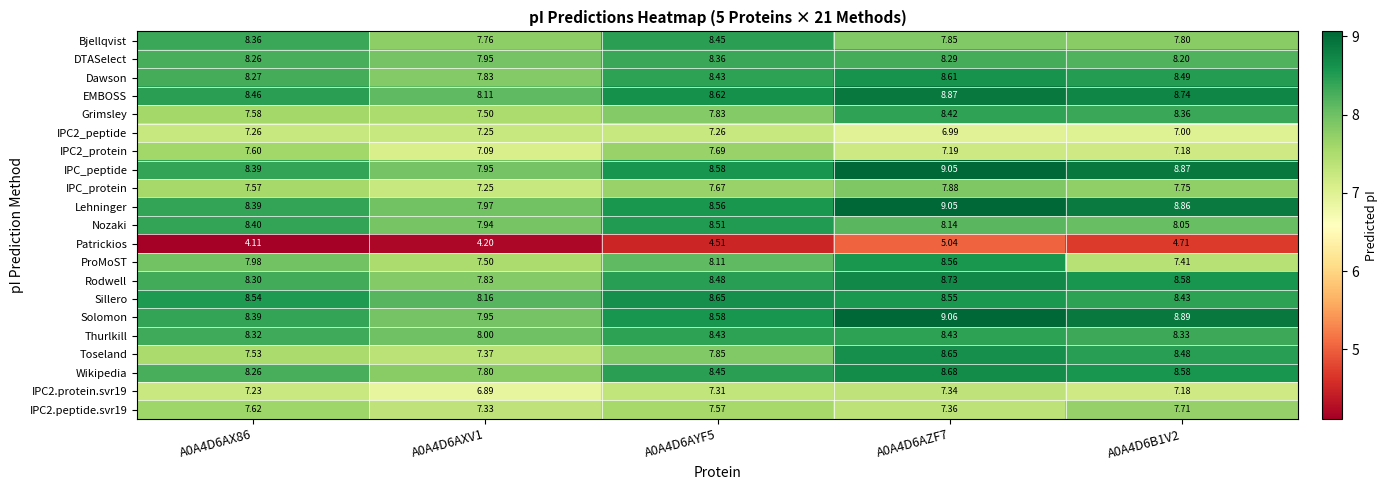

Is the value of Nozaki at A0A4D6B1V2 greater than the value of IPC_protein at A0A4D6AZF7?

Yes